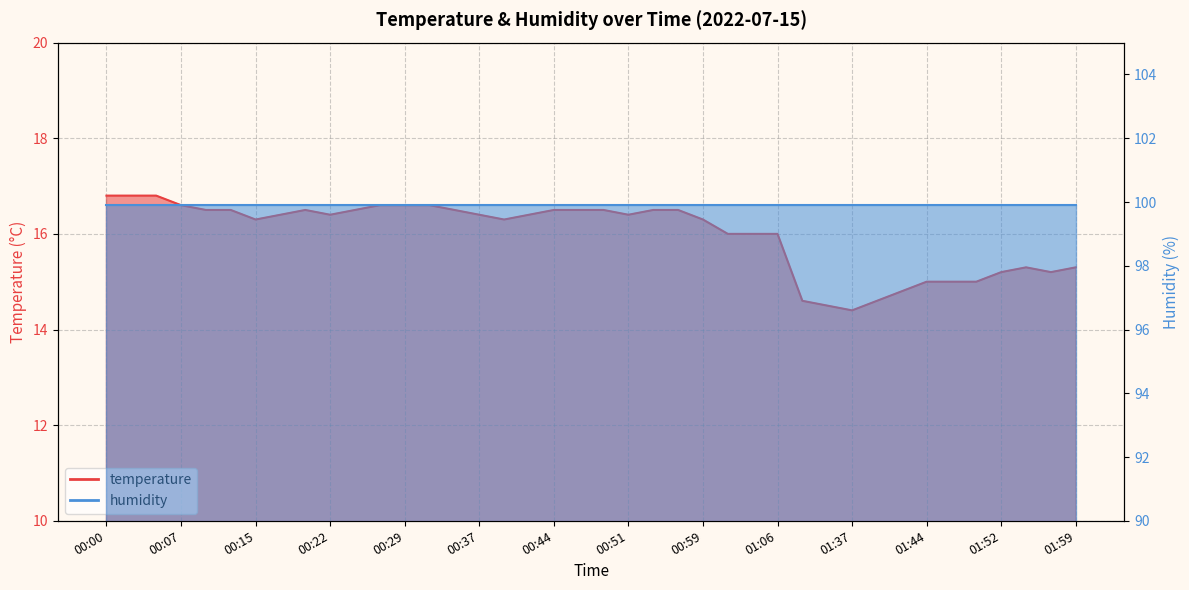

Reading left to right, extract all data points from this chart.

00:00=16.8	00:02=16.8	00:05=16.8	00:07=16.6	00:09=16.5	00:12=16.5	00:15=16.3	00:17=16.4	00:20=16.5	00:22=16.4	00:24=16.5	00:27=16.6	00:29=16.6	00:32=16.6	00:34=16.5	00:37=16.4	00:39=16.3	00:41=16.4	00:44=16.5	00:46=16.5	00:49=16.5	00:51=16.4	00:54=16.5	00:56=16.5	00:59=16.3	01:01=16.0	01:04=16.0	01:06=16.0	01:32=14.6	01:35=14.5	01:37=14.4	01:39=14.6	01:42=14.8	01:44=15.0	01:47=15.0	01:49=15.0	01:52=15.2	01:54=15.3	01:56=15.2	01:59=15.3